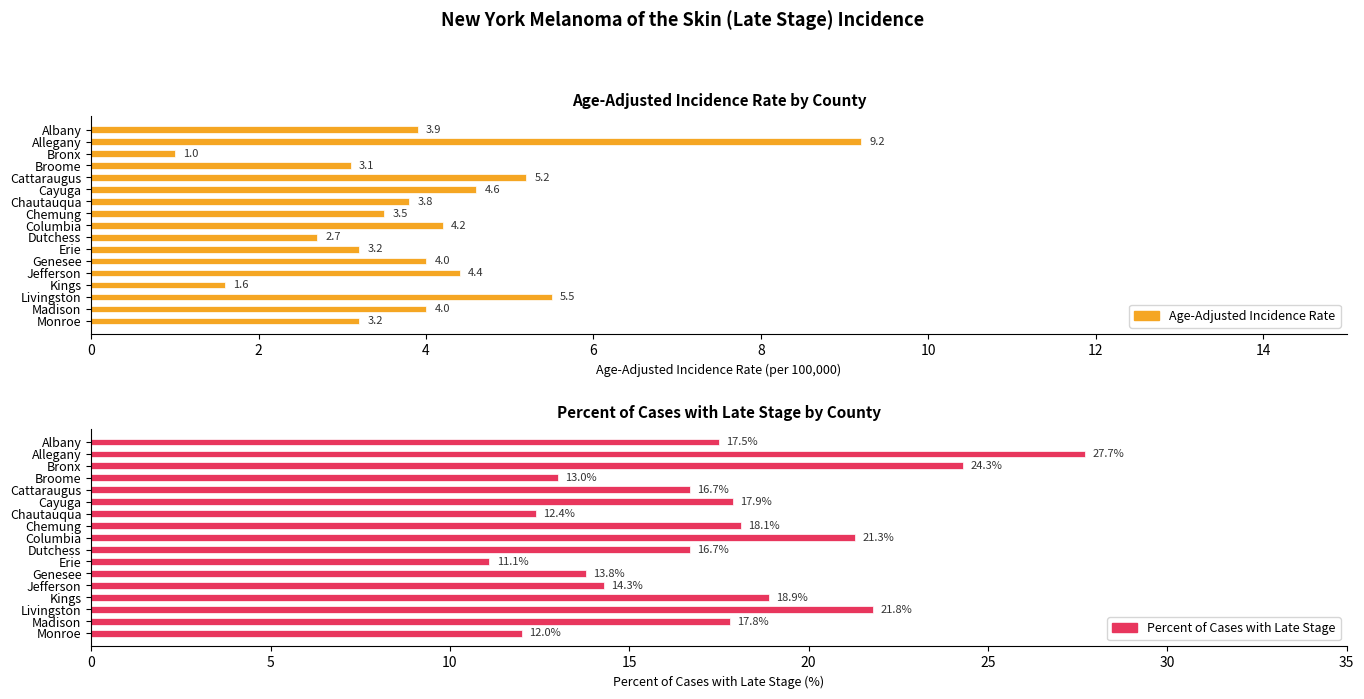

How many series are shown in this chart?

2